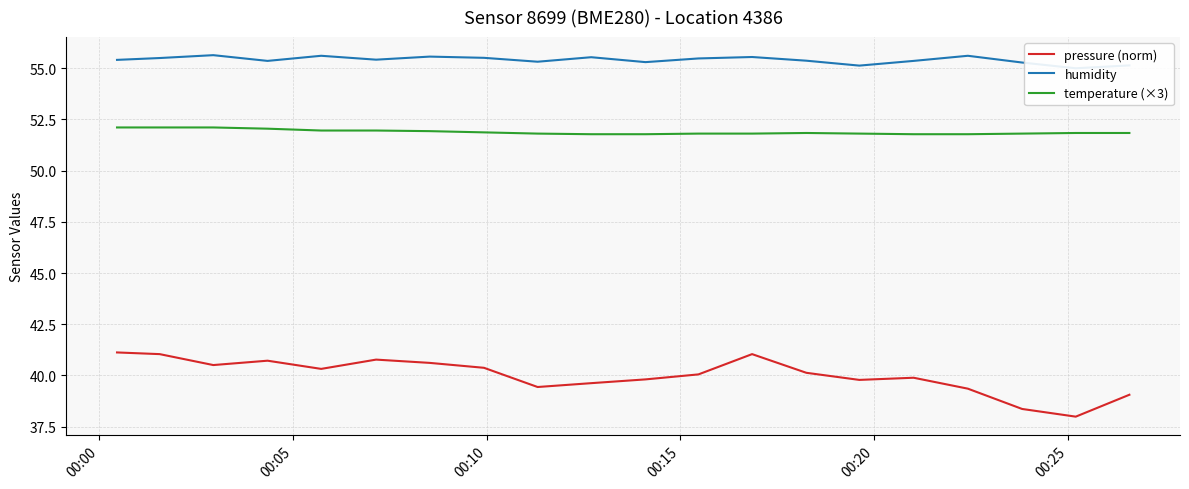

What is the difference between the maximum and minimum values in the humidity series?

0.6